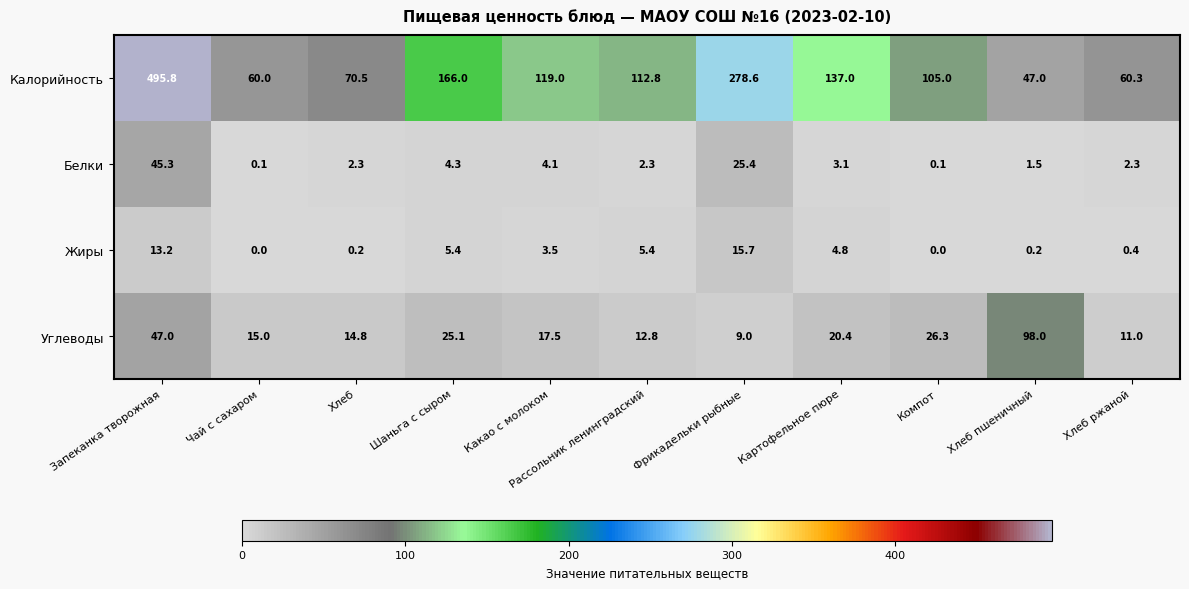

At how many categories does at least one series exceed 140?

3